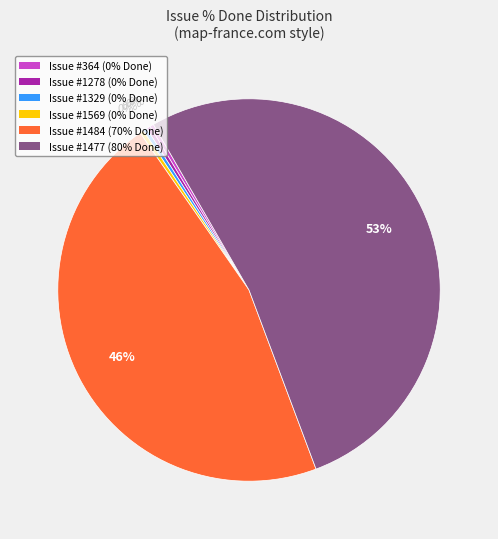

To the nearest percent, what is the average slice percentage?

17%